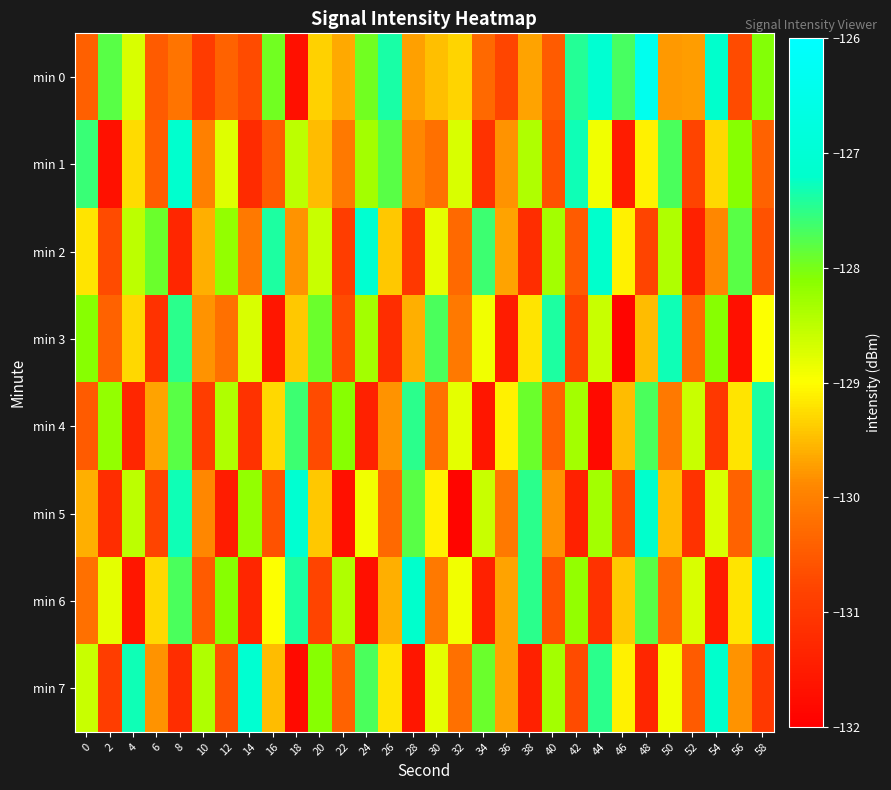

What is the total value across all series at 44?

-1030.5